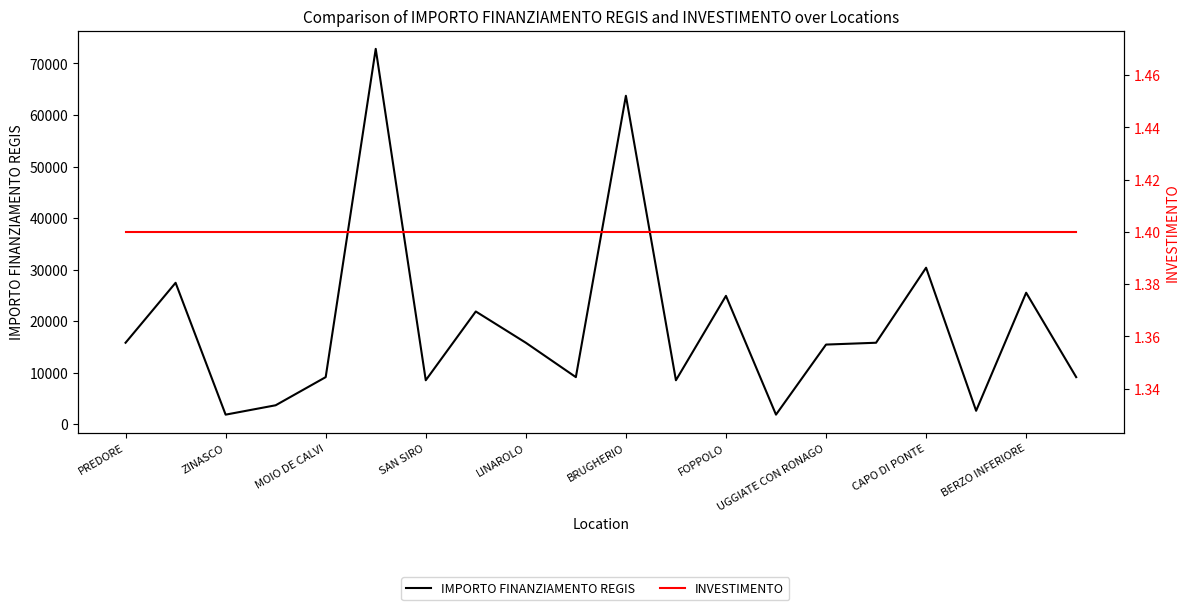

True or false: IMPORTO FINANZIAMENTO REGIS and INVESTIMENTO cross at least once.

False